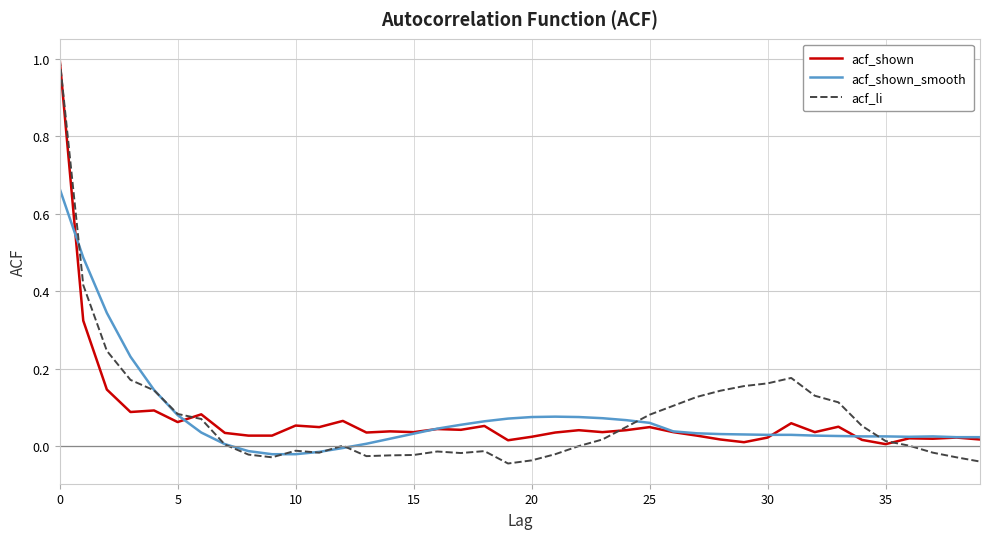

Which series has the widest spread of values?

acf_li